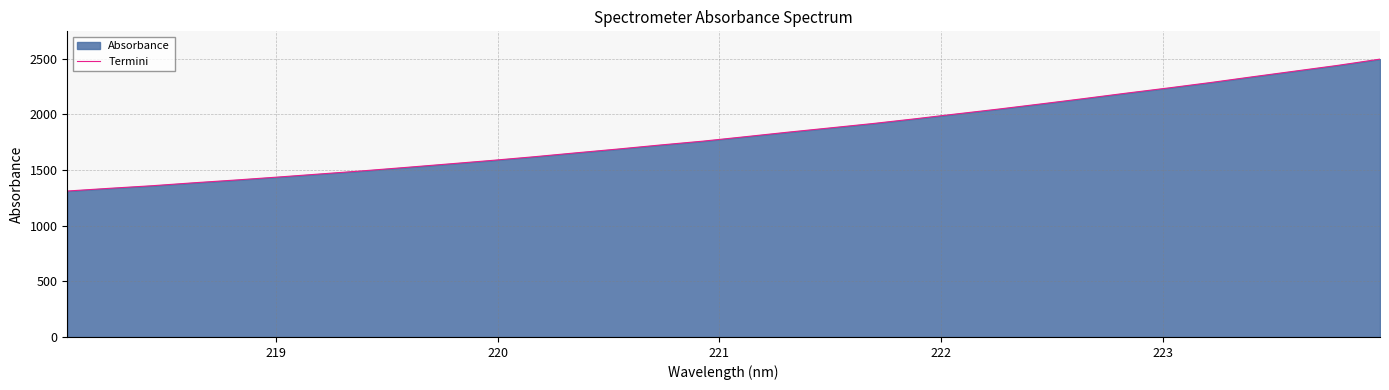

What is the maximum value shown in the chart?

2495.5